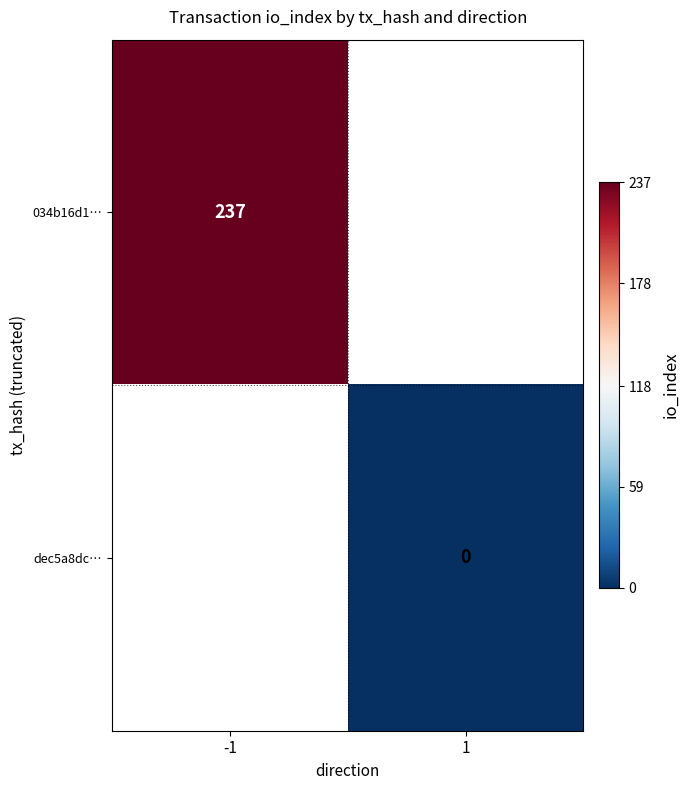

What is the greatest value displayed?

237.0